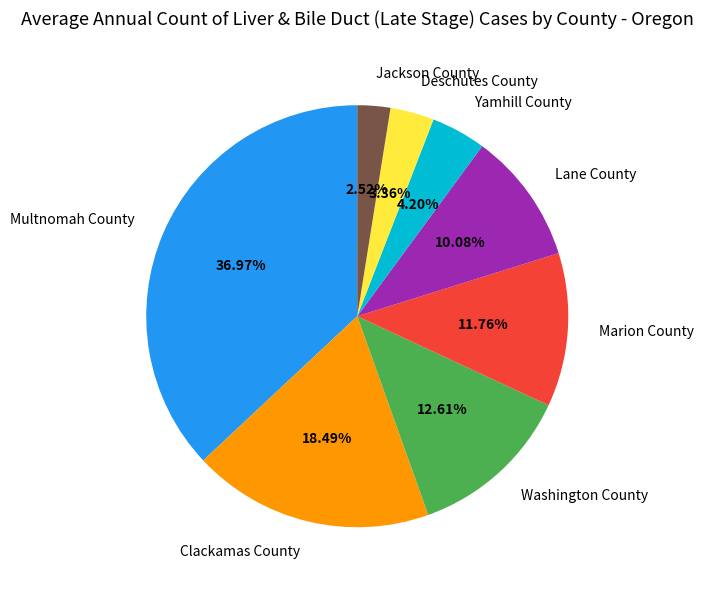

To the nearest percent, what is the combined percentage of Marion County and Clackamas County?

30%